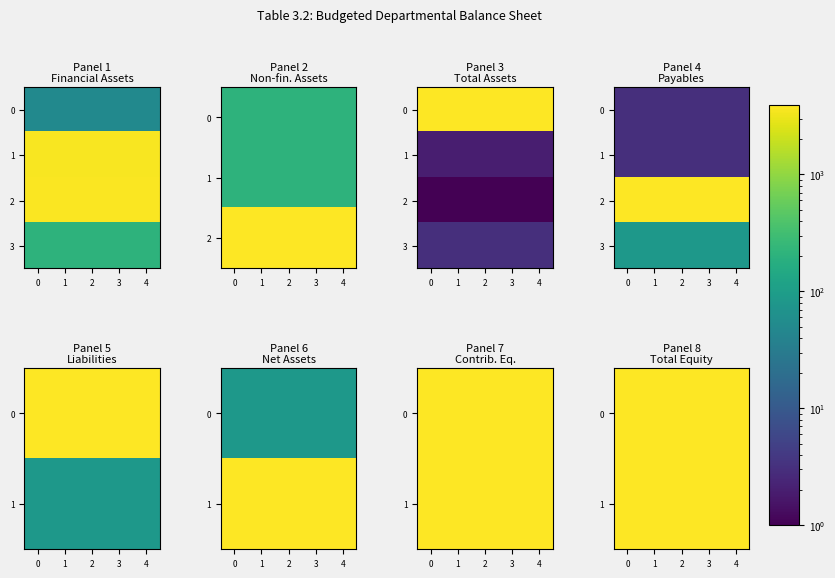

Between 4 and 3, which is larger?

4